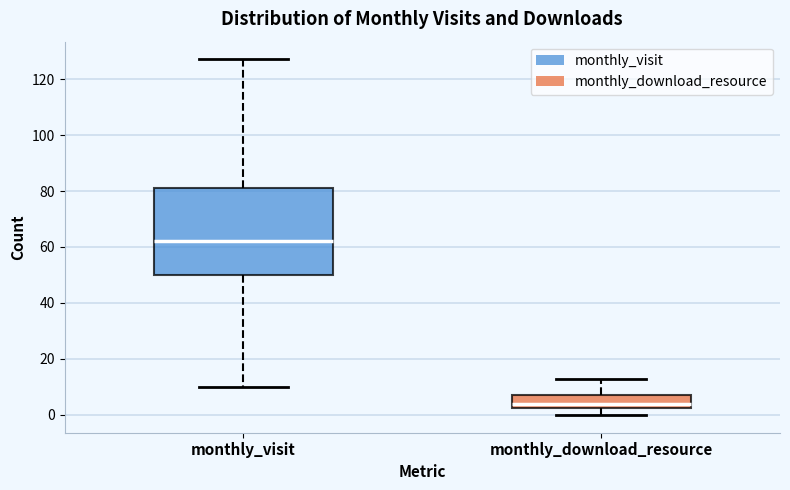

Reading left to right, transcribe this box plot: for each box, give where its median line is, the range the box spans, and where its two whiskers end, as read against the y-axis. The values are not printed on the chart, so give them approximately, as read against the axis.

monthly_visit: median 62, box 50 to 82, whiskers 10 to 128
monthly_download_resource: median 4, box 2 to 8, whiskers 0 to 14